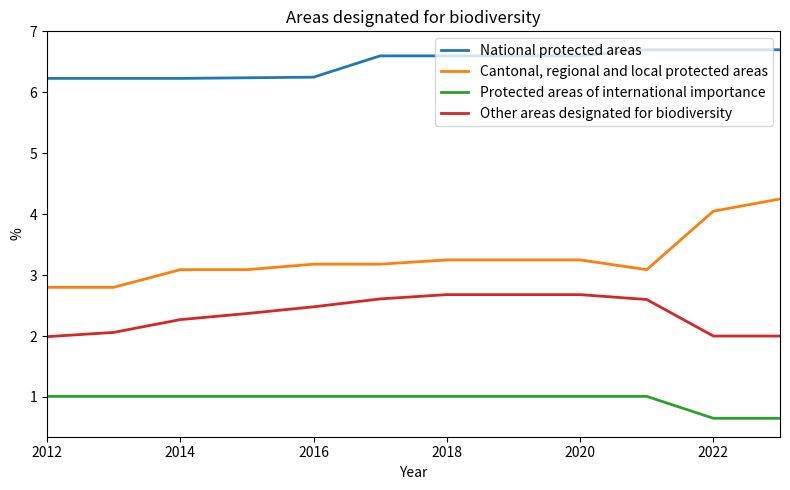

Does the chart display data point markers on the line(s)?

No